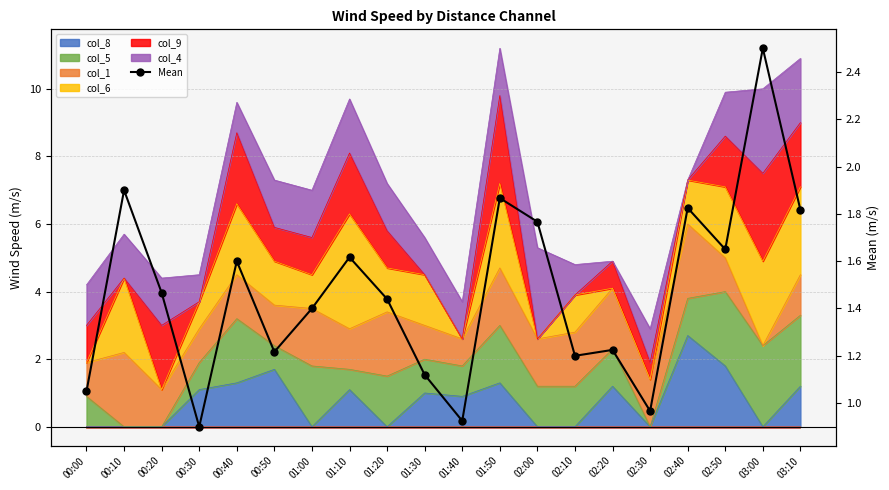

Rank the categories by value from lowest to highest.

00:30, 01:40, 02:30, 00:00, 01:30, 02:10, 00:50, 02:20, 01:00, 01:20, 00:20, 00:40, 01:10, 02:50, 02:00, 03:10, 02:40, 01:50, 00:10, 03:00